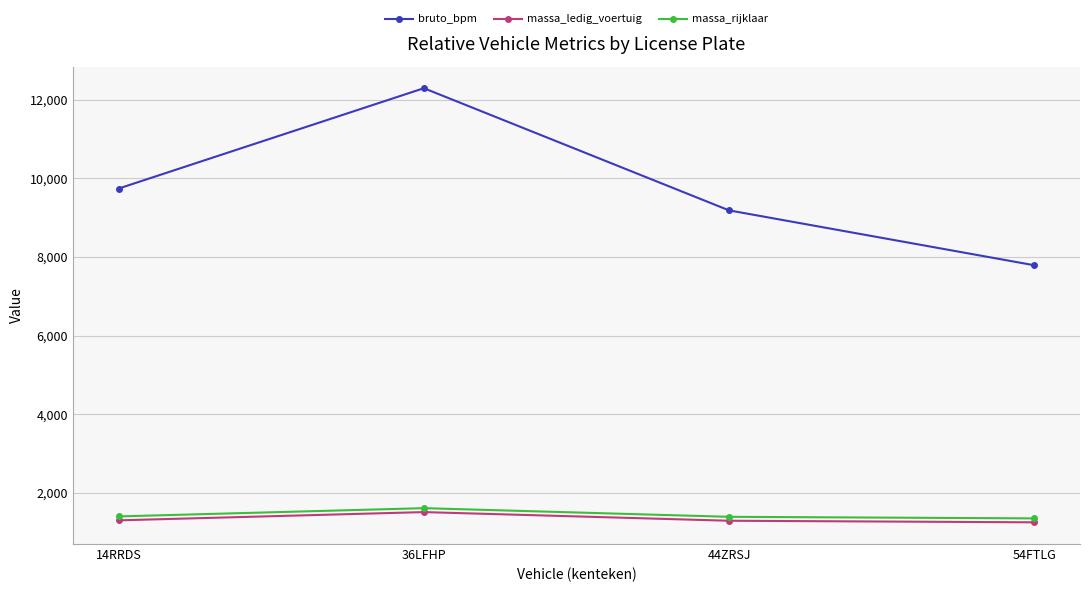

Where is bruto_bpm nearest to the value 10042?

14RRDS